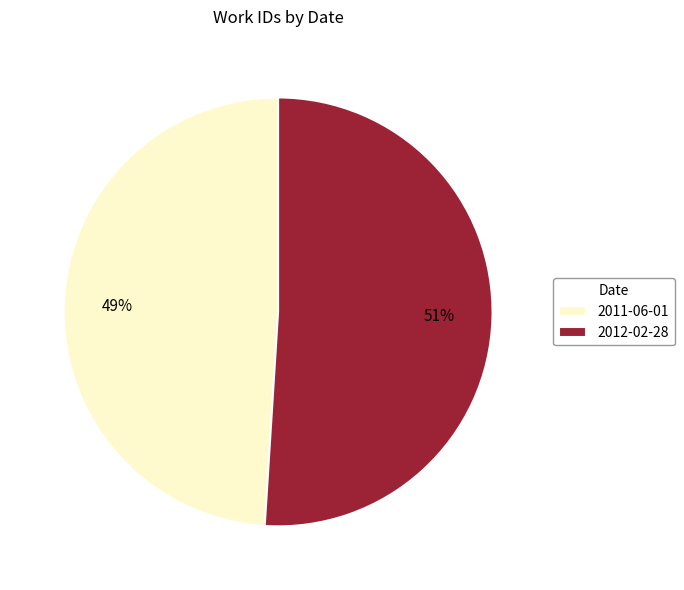

Is 2011-06-01 the majority of the pie?

No